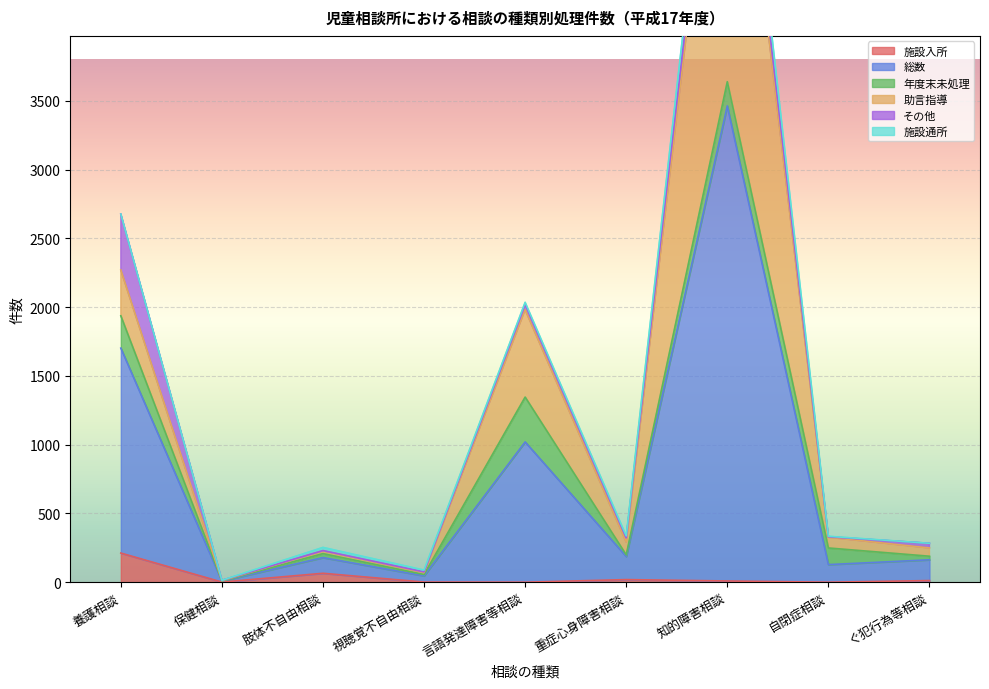

At which label is 年度末未処理 closest to 163?

知的障害相談